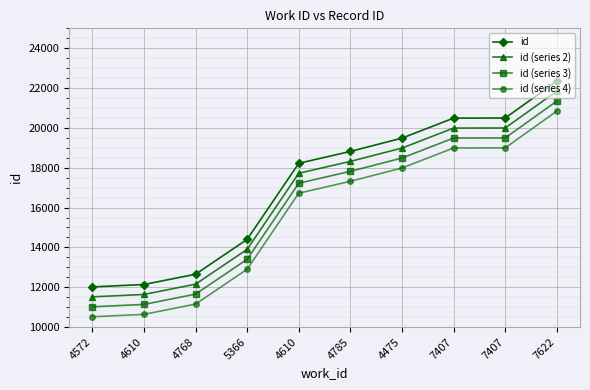

Which category has the lowest value in the id (series 3) series?

4572